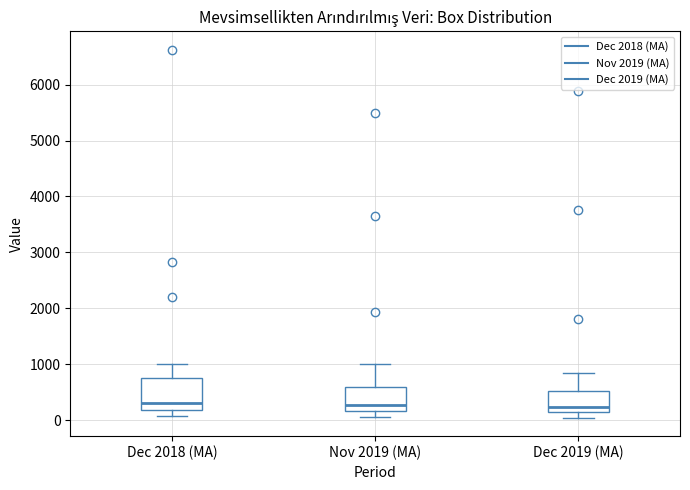

Which box is the tallest, from its lower edge to its upper edge?

Dec 2018 (MA)